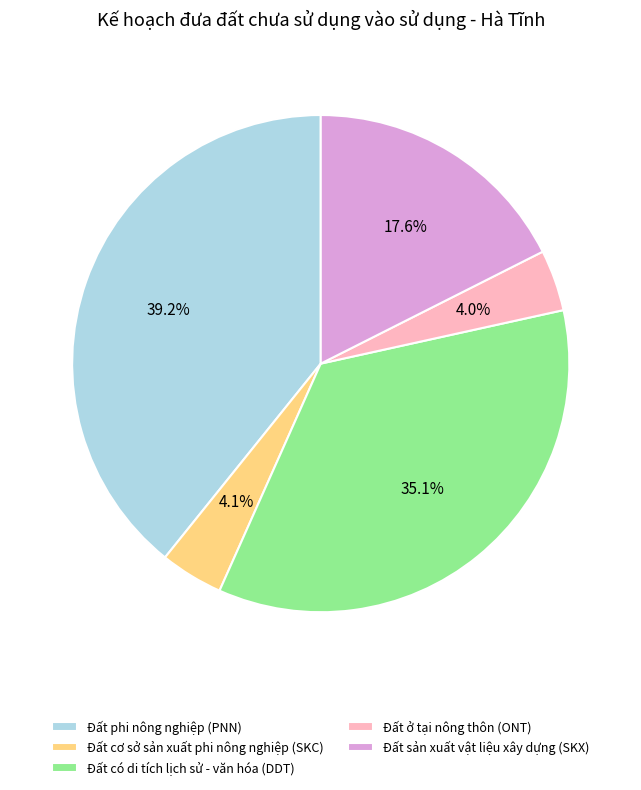

Approximately how many times larger is the value at Đất có di tích lịch sử - văn hóa (DDT) compared to Đất phi nông nghiệp (PNN)?

0.9